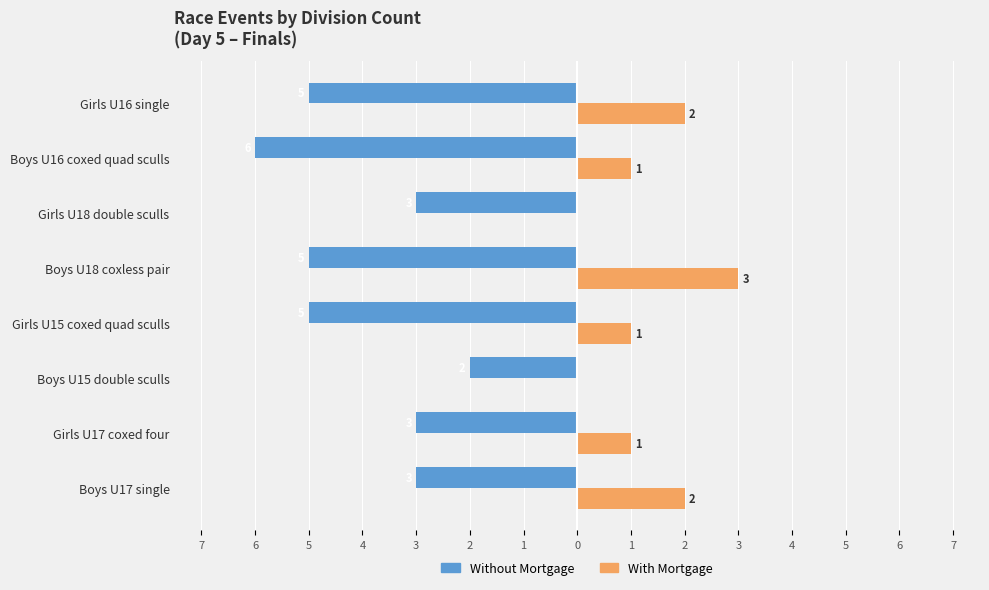

What are all the series names shown in the legend?

Without Mortgage, With Mortgage